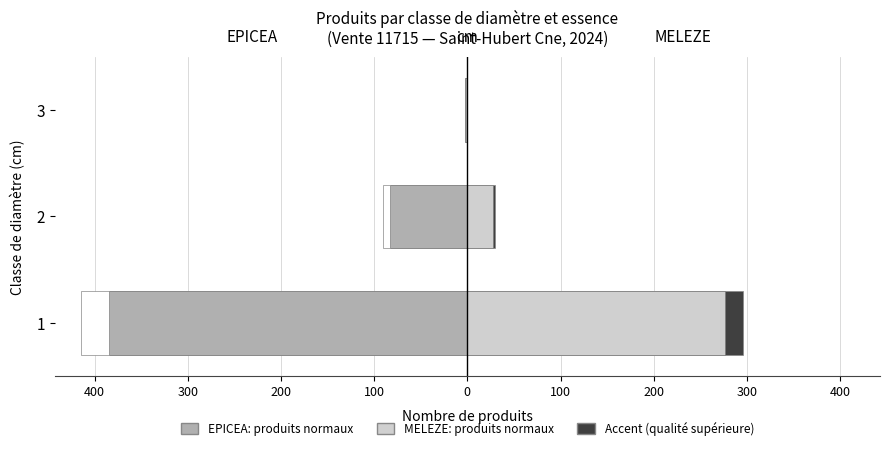

How many groups of bars are there?

3